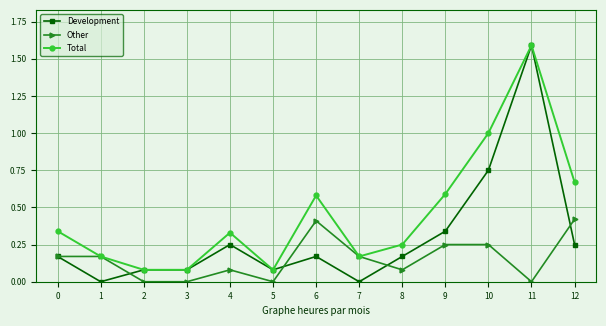

How many lines are shown in the chart?

3